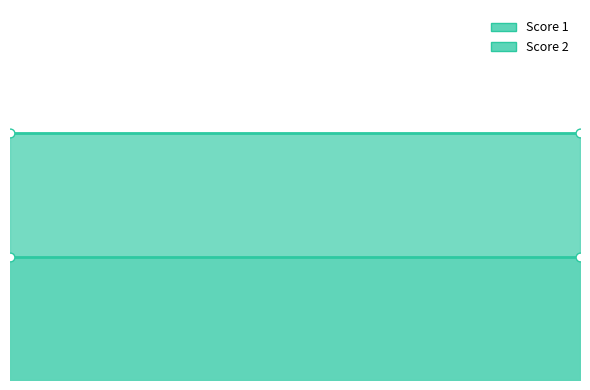

What is the total value across all series at 2?

3